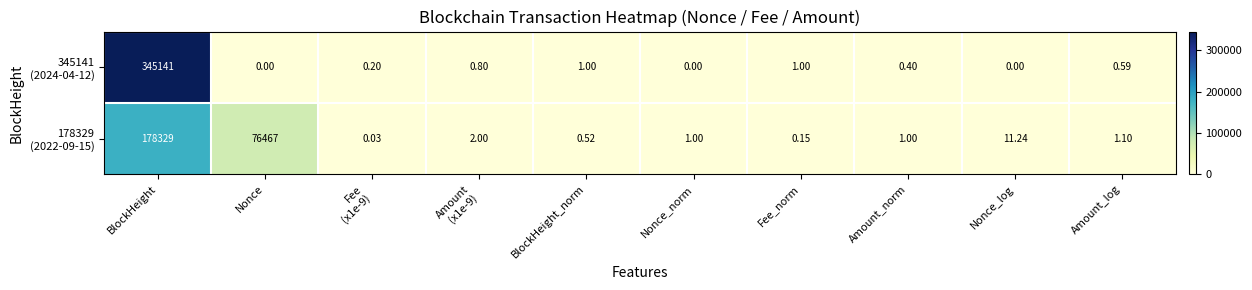

Count the number of categories in the chart.

10